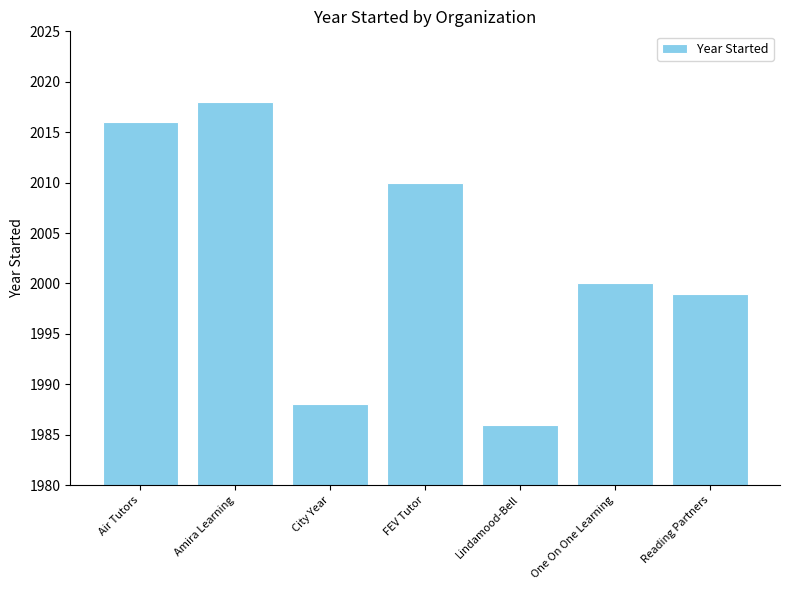

What is the average value?

2002